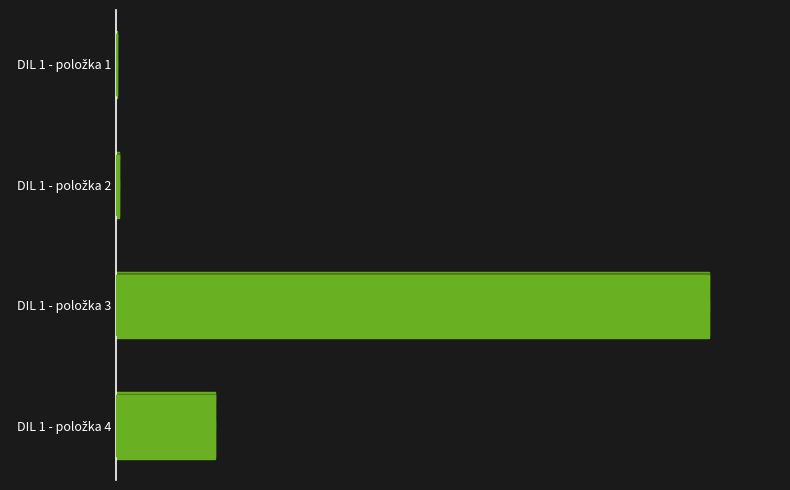

The chart shows a value of 42.9 at DIL 1 - položka 4. True or false?

True